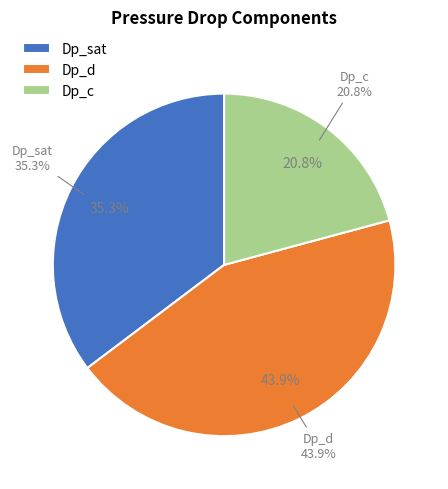

To the nearest percent, what portion does Dp_sat represent?

35%